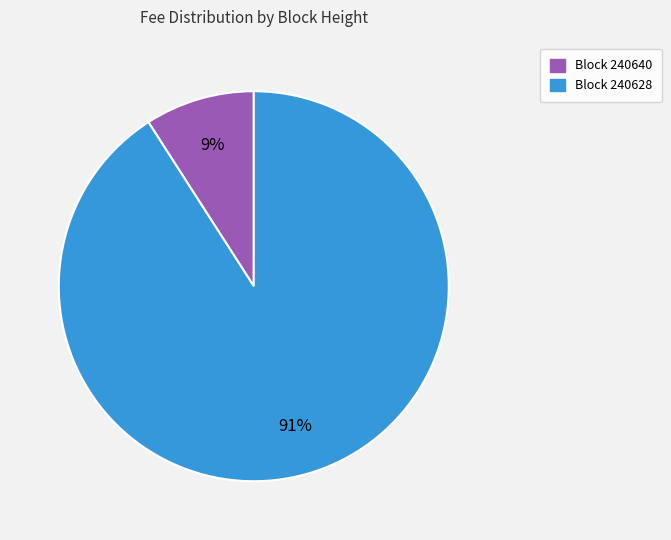

The Block 240640 slice represents 2% of the pie. True or false?

False